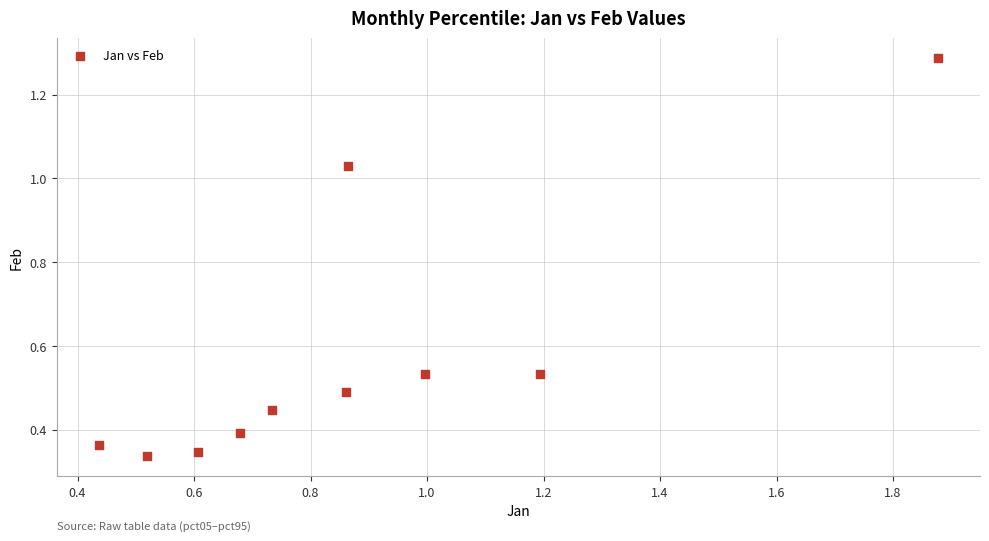

What is the range of X values (max minus min)?

1.4